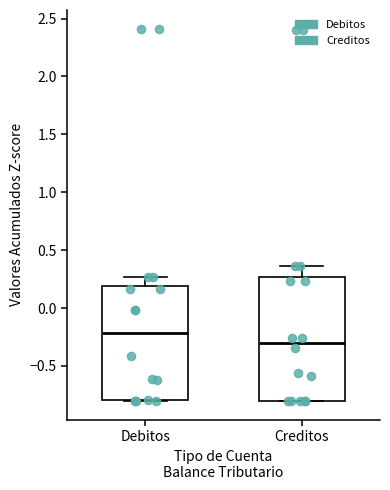

Which box is the tallest, from its lower edge to its upper edge?

Creditos